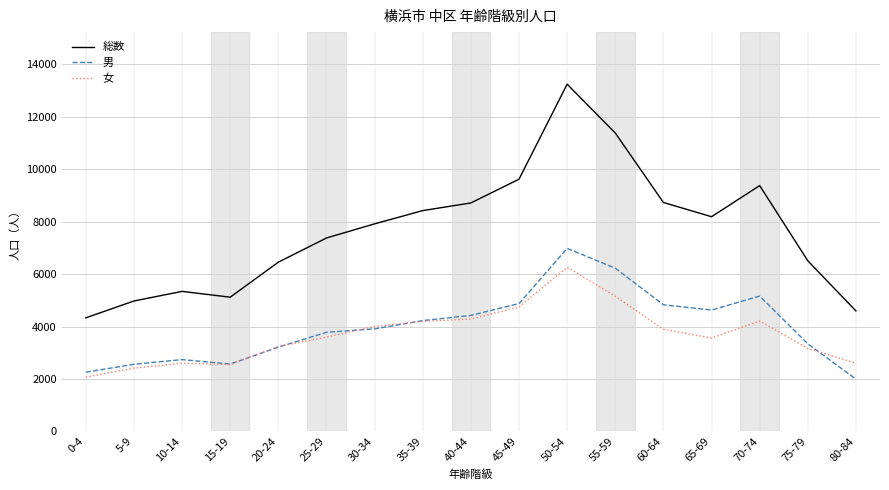

Rank the series by their maximum value, from lowest to highest.

女, 男, 総数